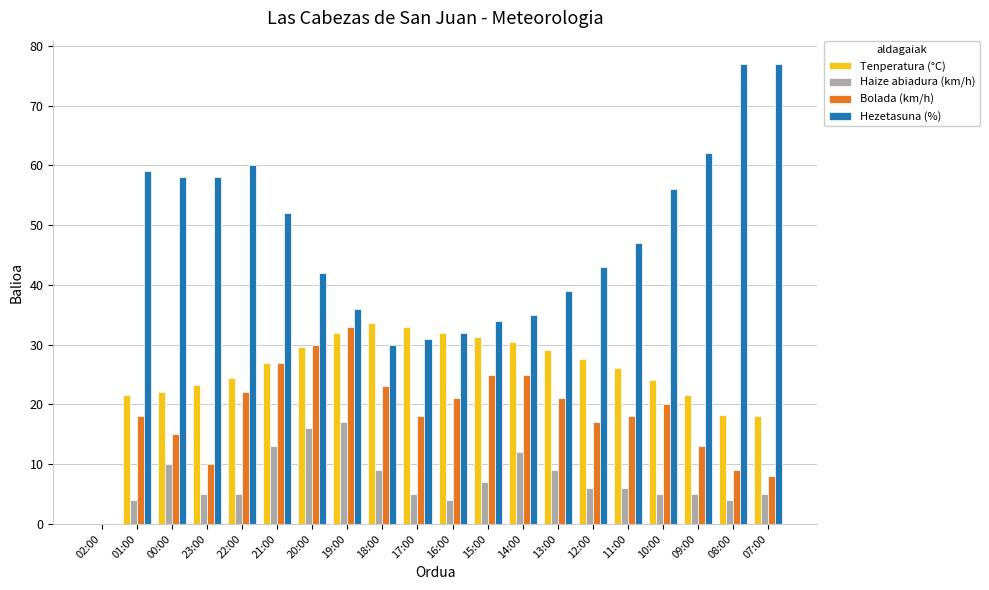

What is the approximate value of Haize abiadura (km/h) at 20:00?

16.0